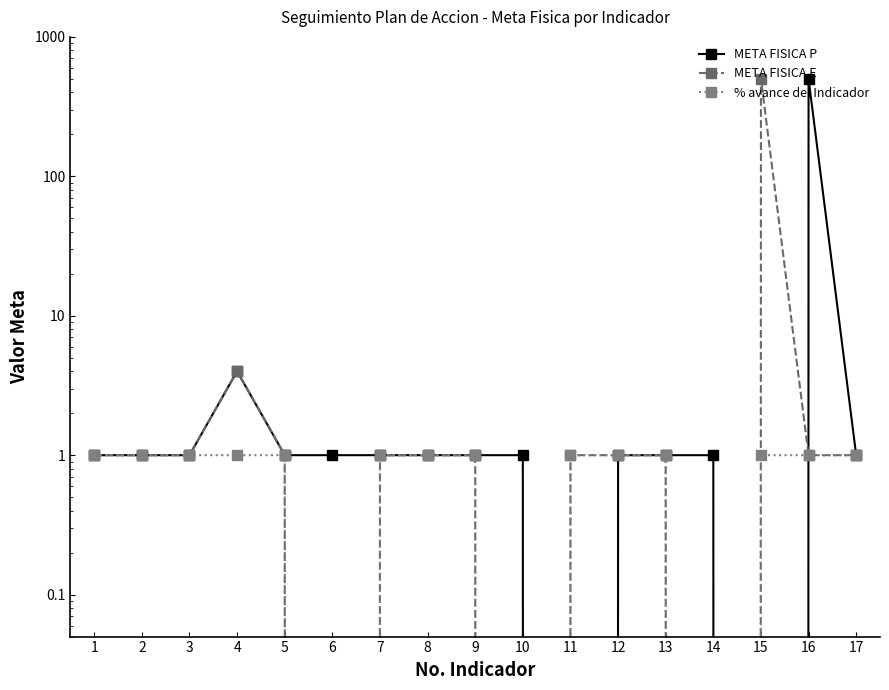

Is the value of META FISICA P at 4 greater than the value of % avance del Indicador at 17?

Yes